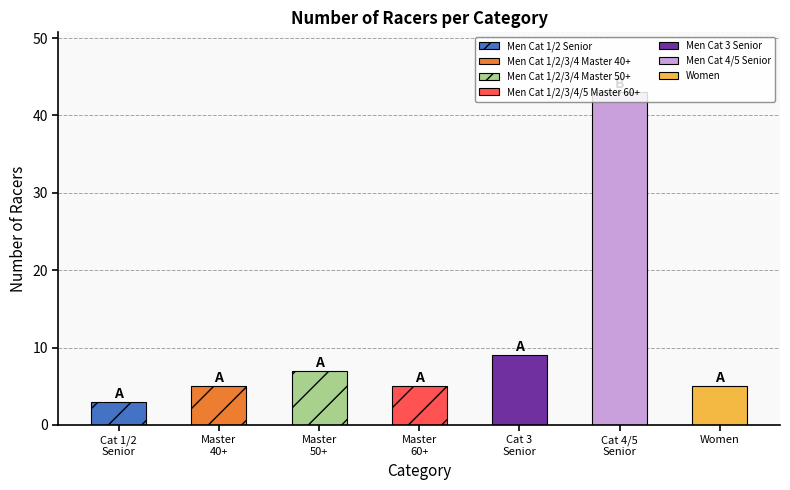

What is the difference between the second highest and minimum values?

6